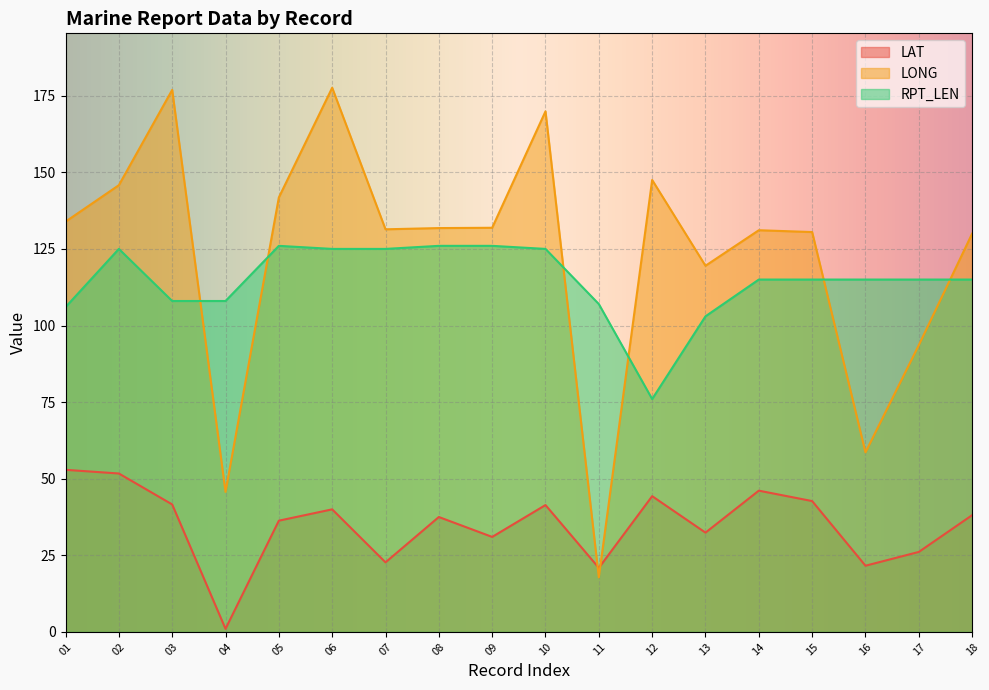

How many lines are shown in the chart?

3